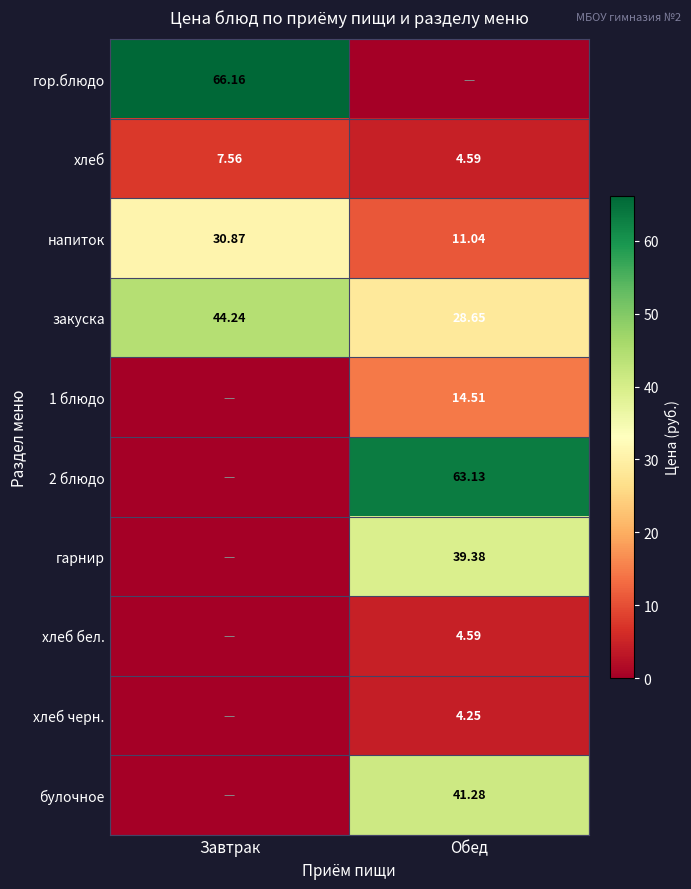

Which category has the highest value in the напиток series?

Завтрак